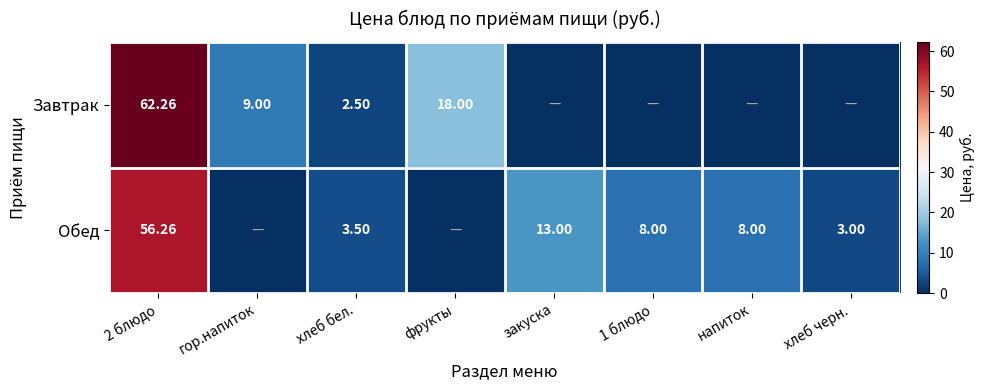

Is the value of Обед at 2 блюдо greater than the value of Завтрак at 2 блюдо?

No